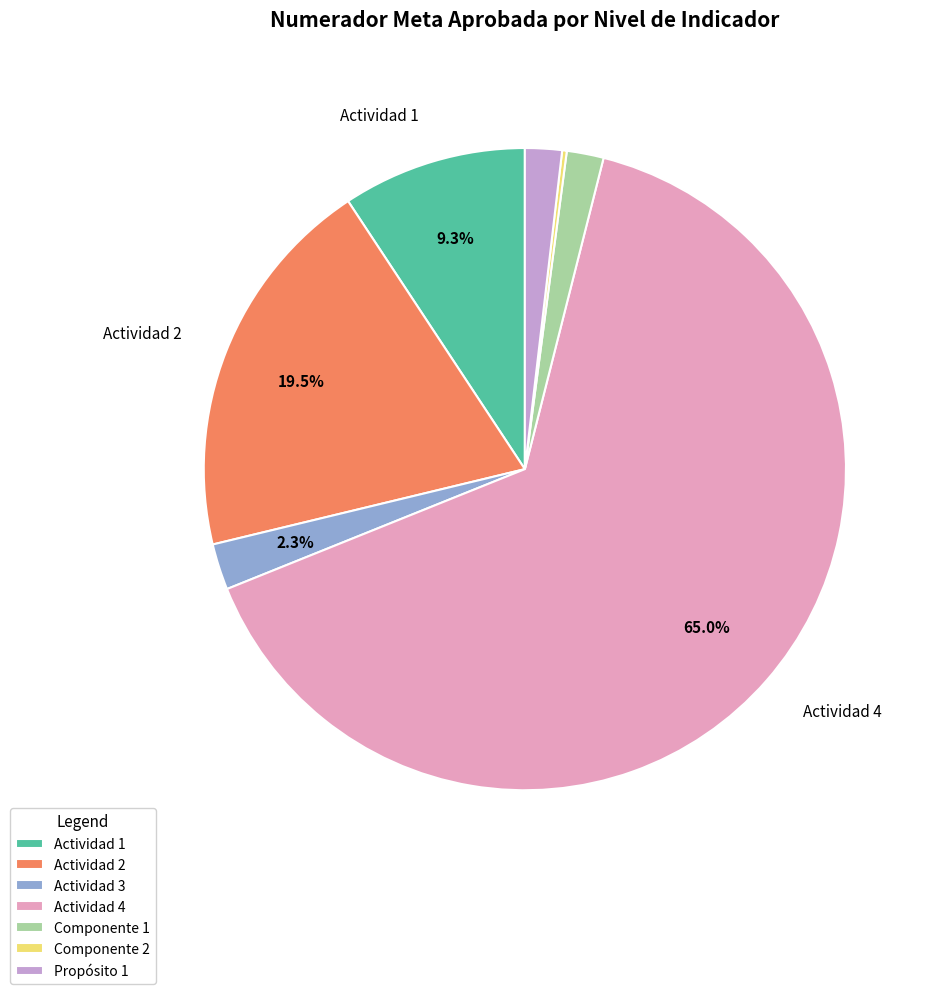

Is it true that Actividad 3 is 14% of the pie?

False